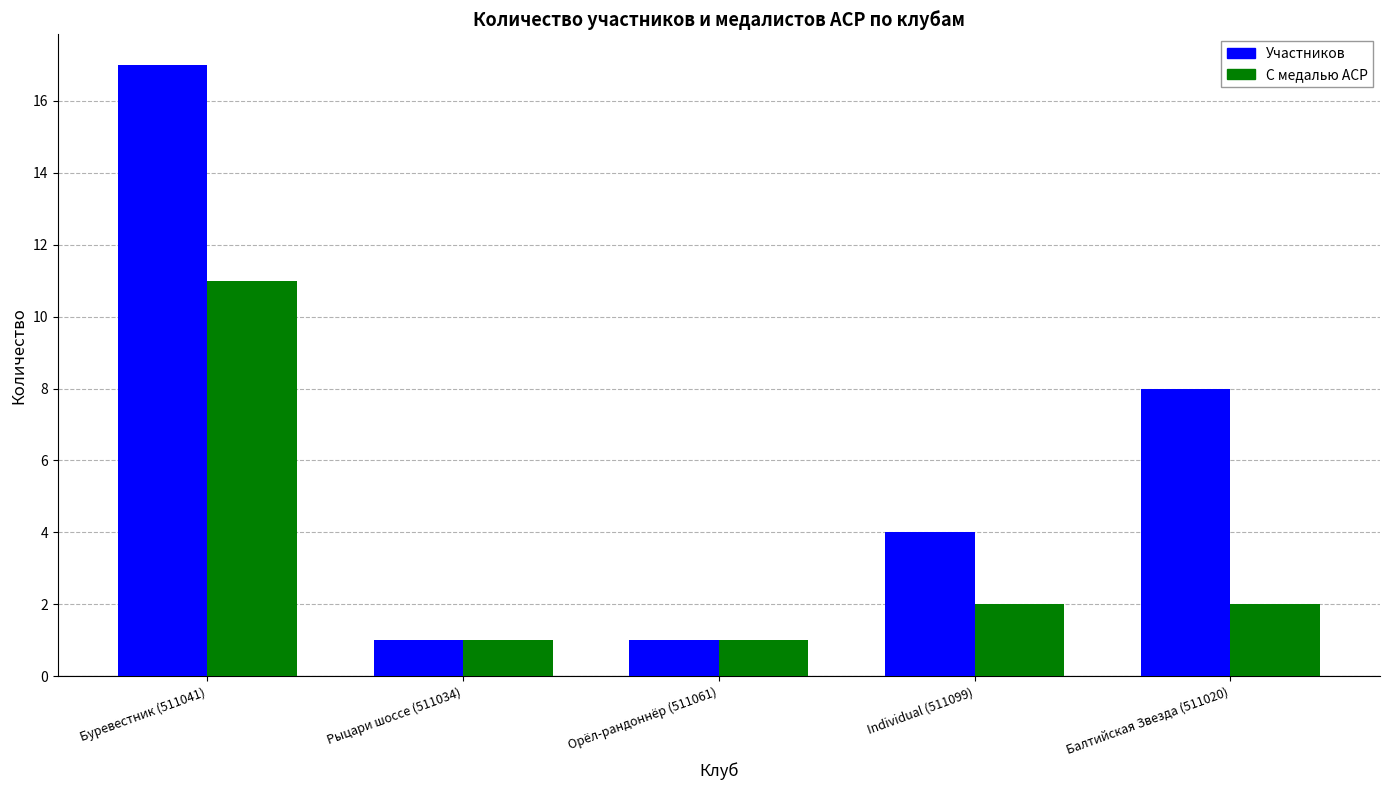

At how many categories does at least one series exceed 5?

2